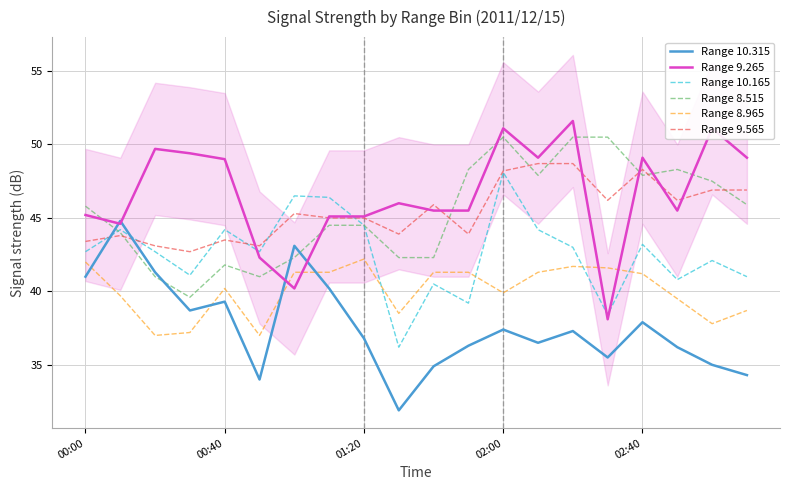

What are all the series names shown in the legend?

Range 10.315, Range 9.265, Range 10.165, Range 8.515, Range 8.965, Range 9.565